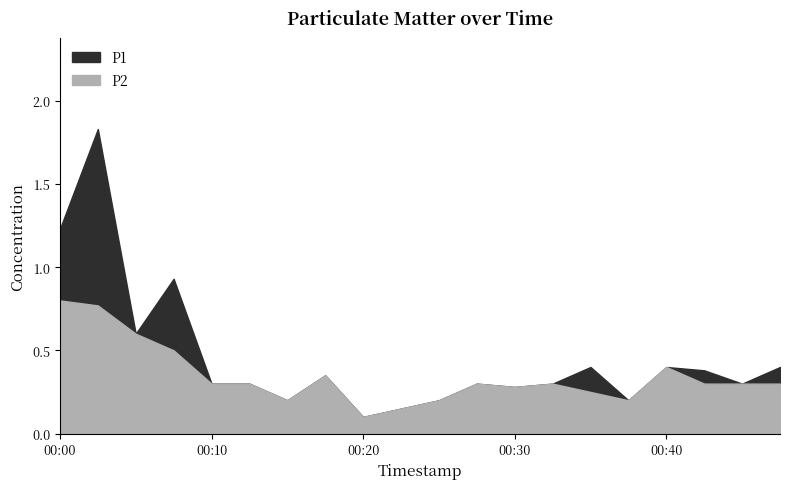

The P1 series shows 0.1 at 00:30. True or false?

False